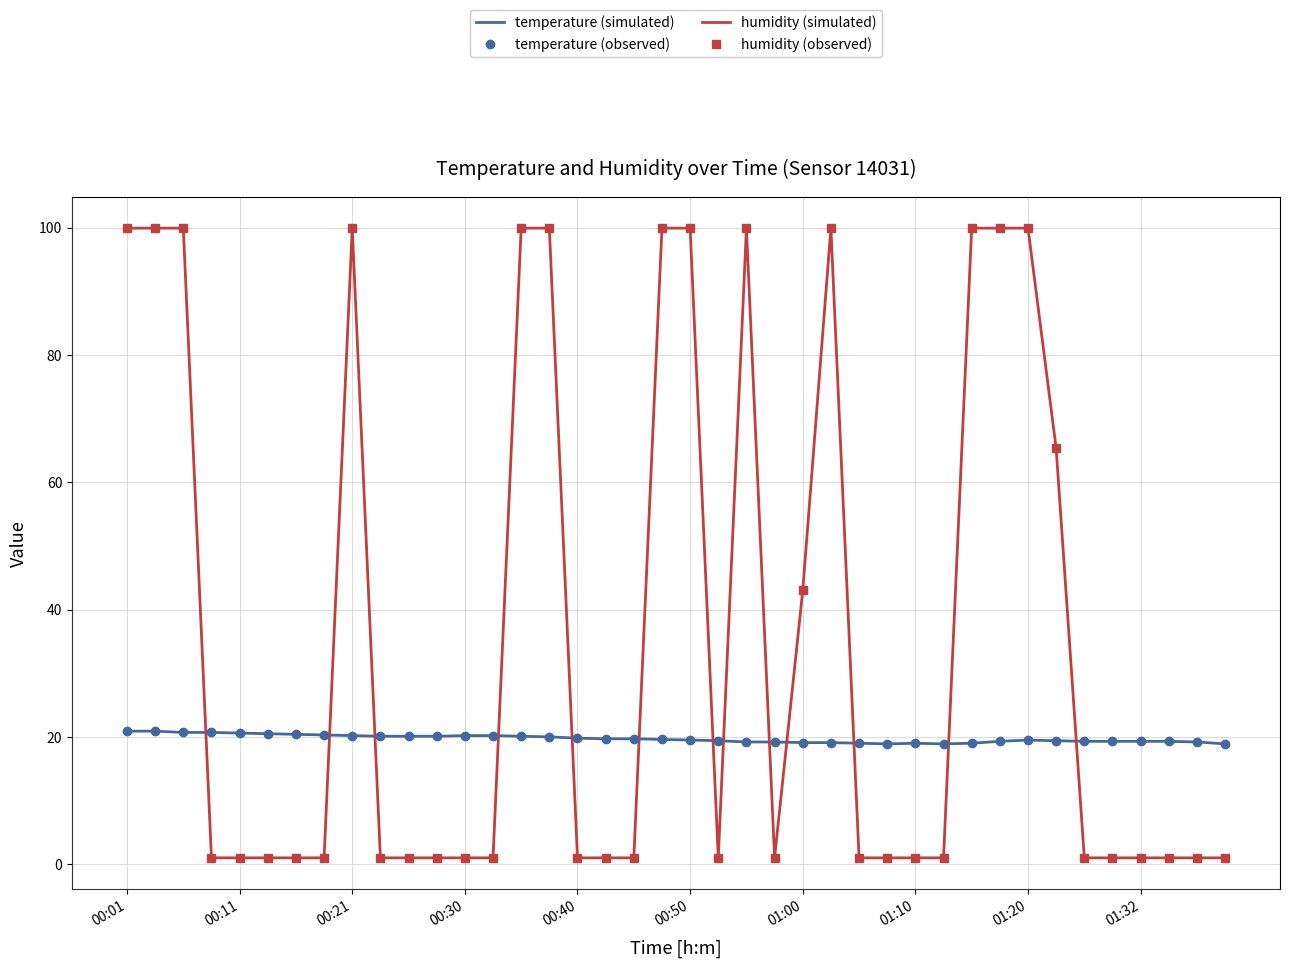

In humidity (simulated), how many points are lower than both neighbors (excluding endpoints)?

2